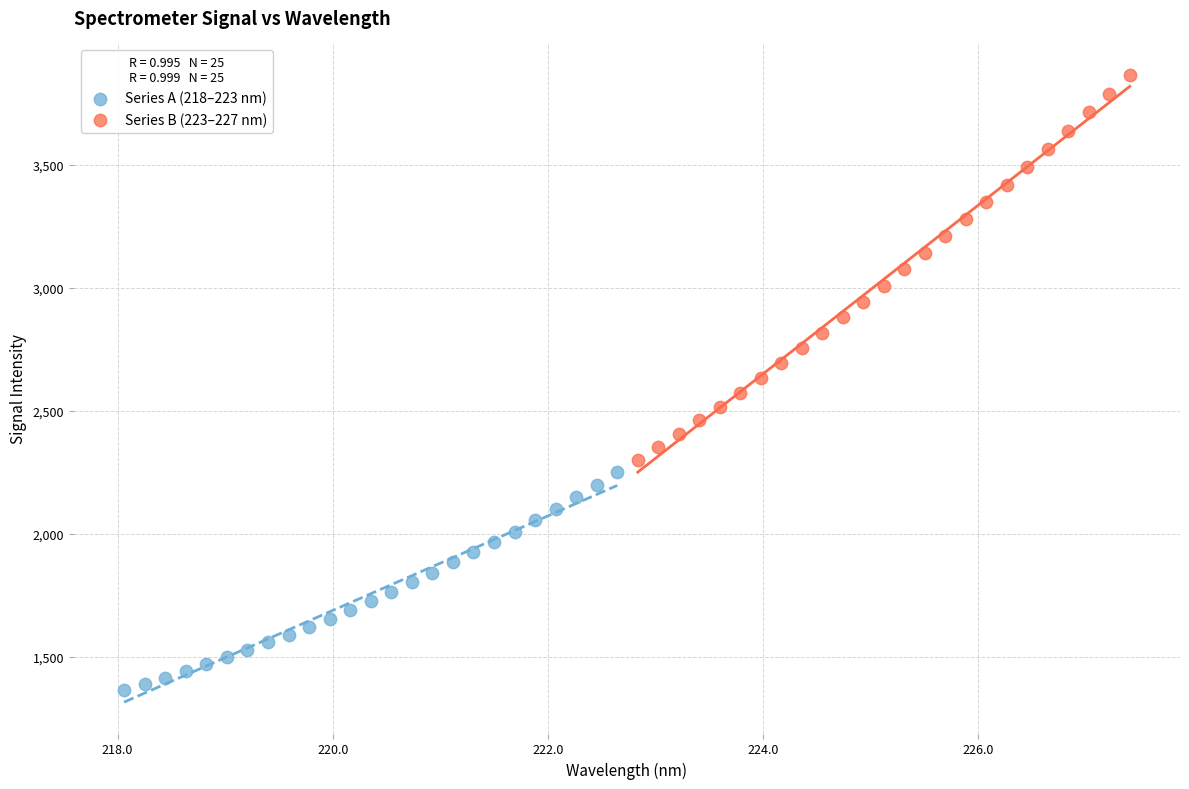

Which series has the widest spread of Y values?

Series B (223–227 nm)